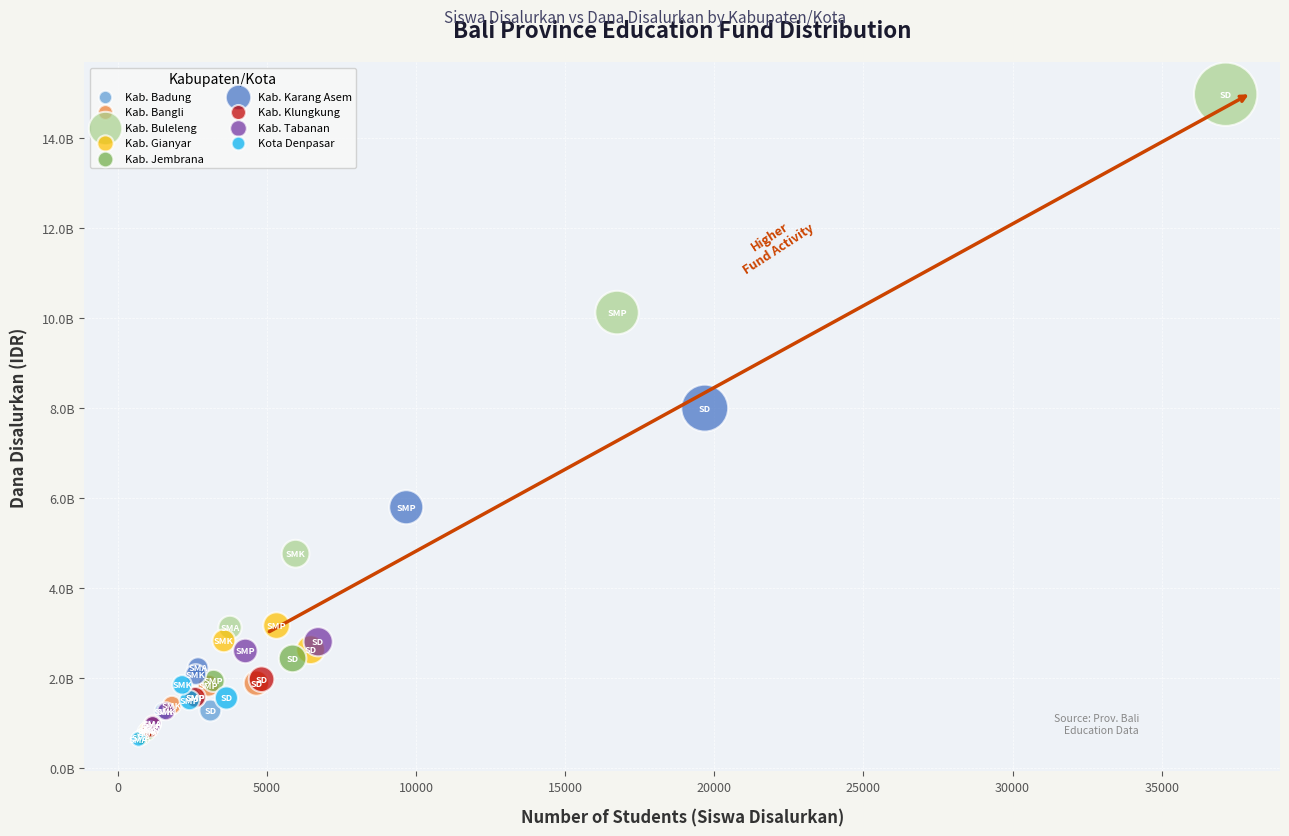

Which series contains the highest Y value?

Kab. Buleleng